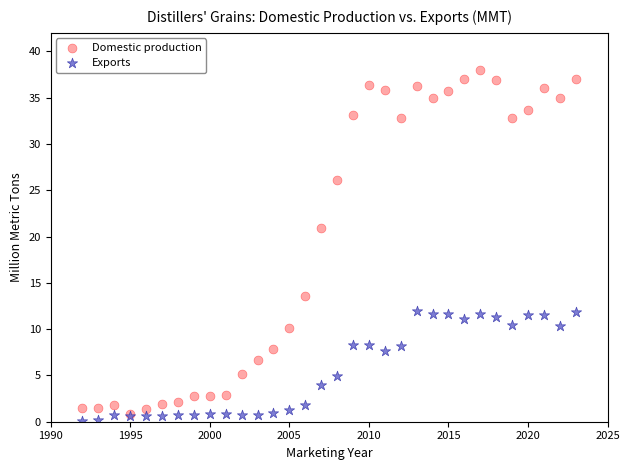

Which series contains the lowest Y value?

Exports